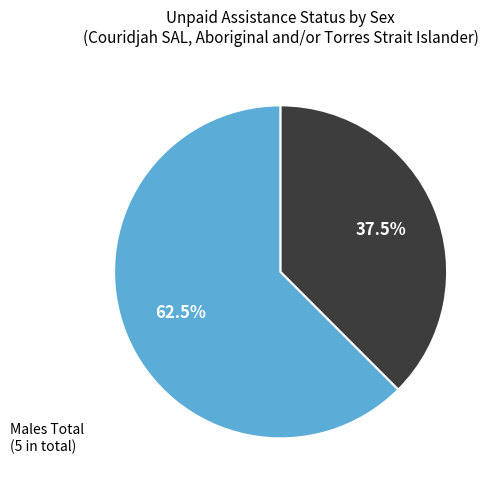

Does Males Total account for over 50% of the chart?

Yes